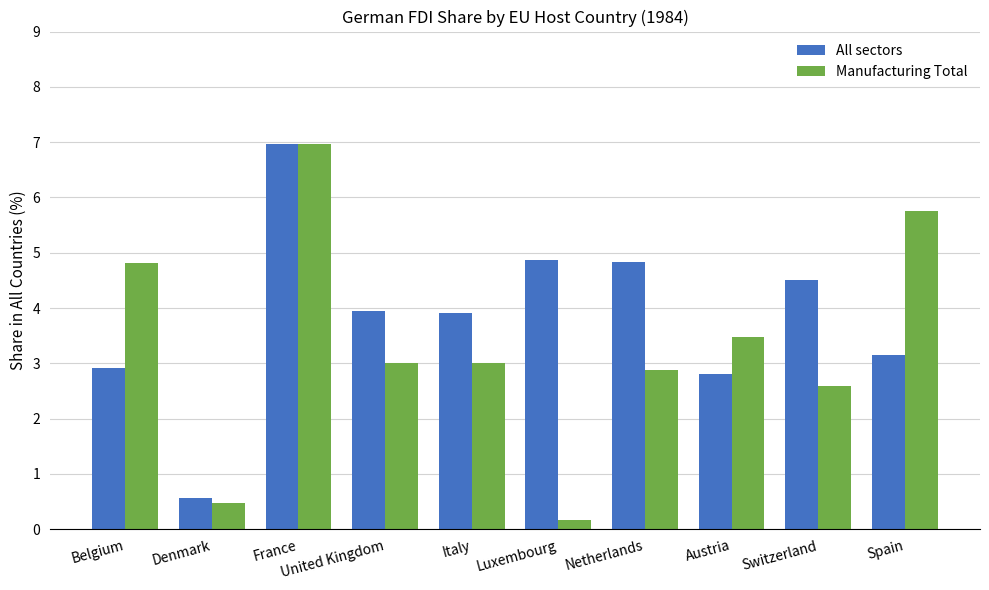

What is the sum of the All sectors values at United Kingdom and Denmark?

4.5